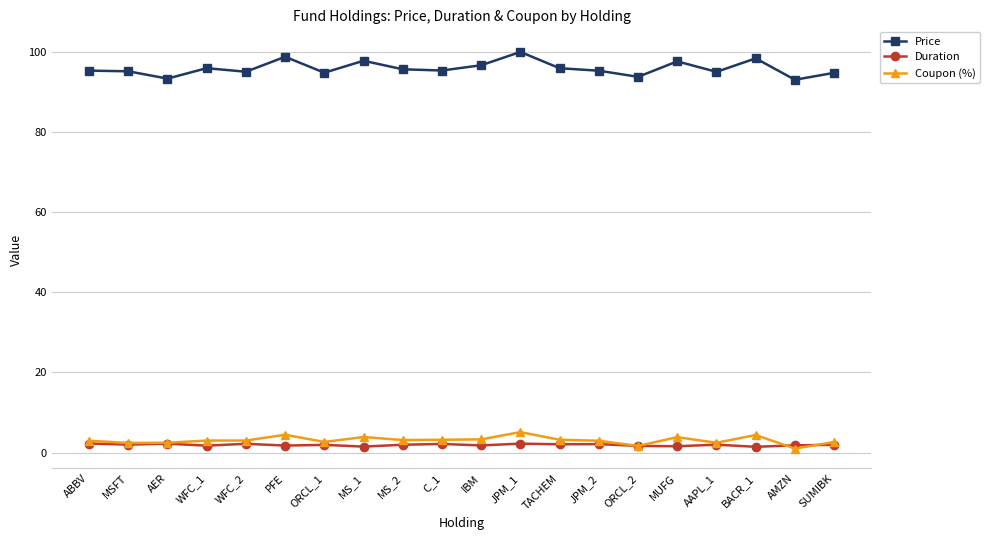

Which series has the widest spread of values?

Price